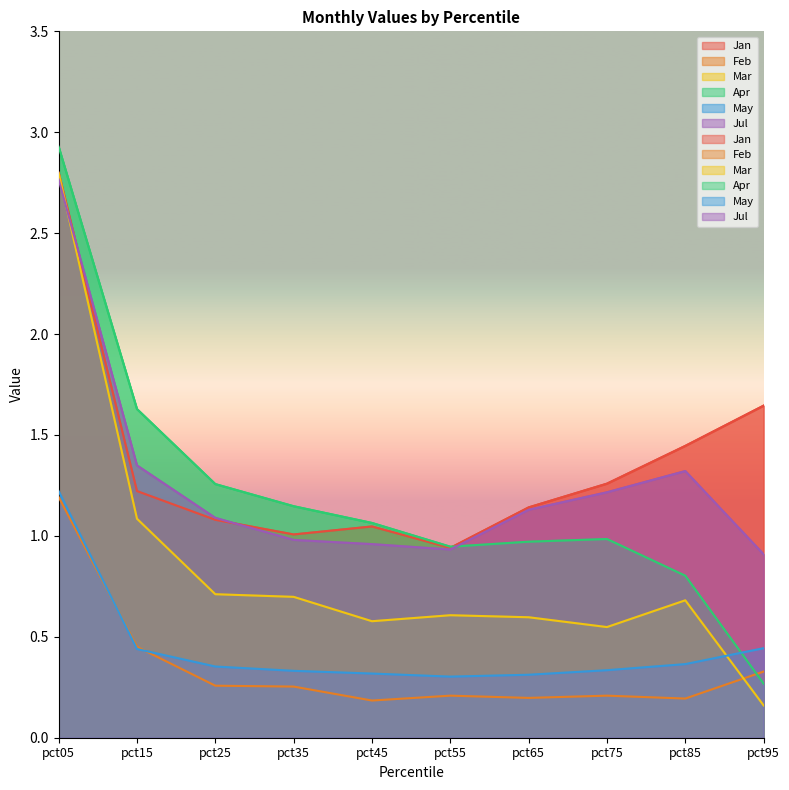

What is the value of the Feb point at the 1st from the left?

1.2